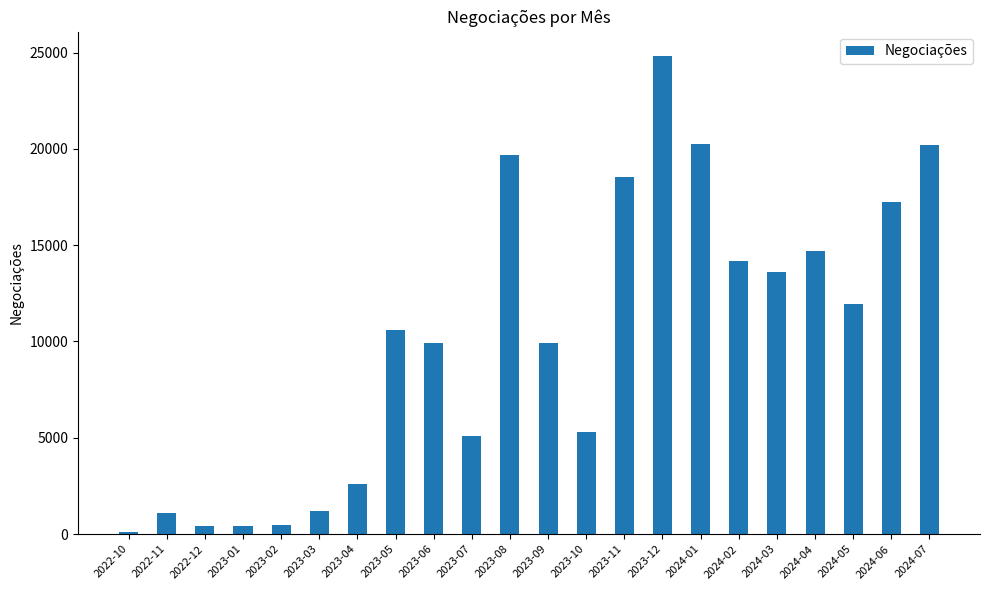

How many values are below 10622?

11